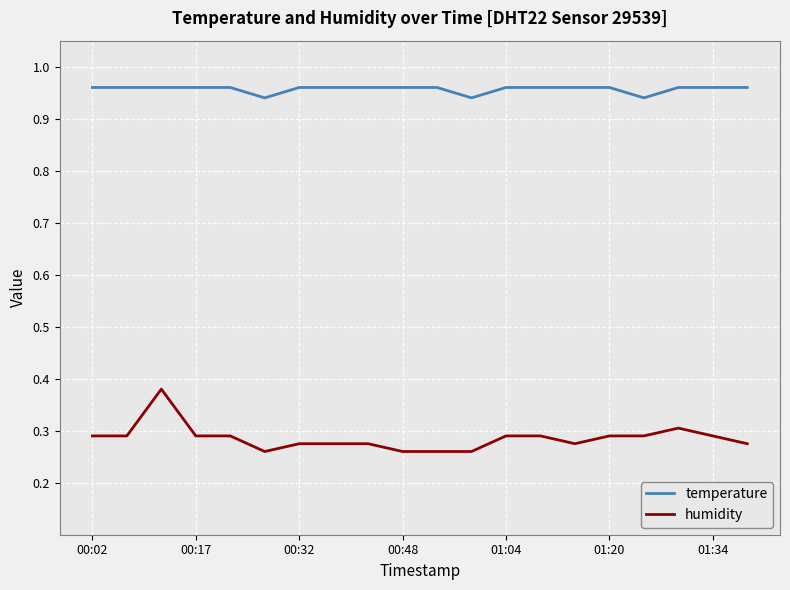

How many series are shown in this chart?

2